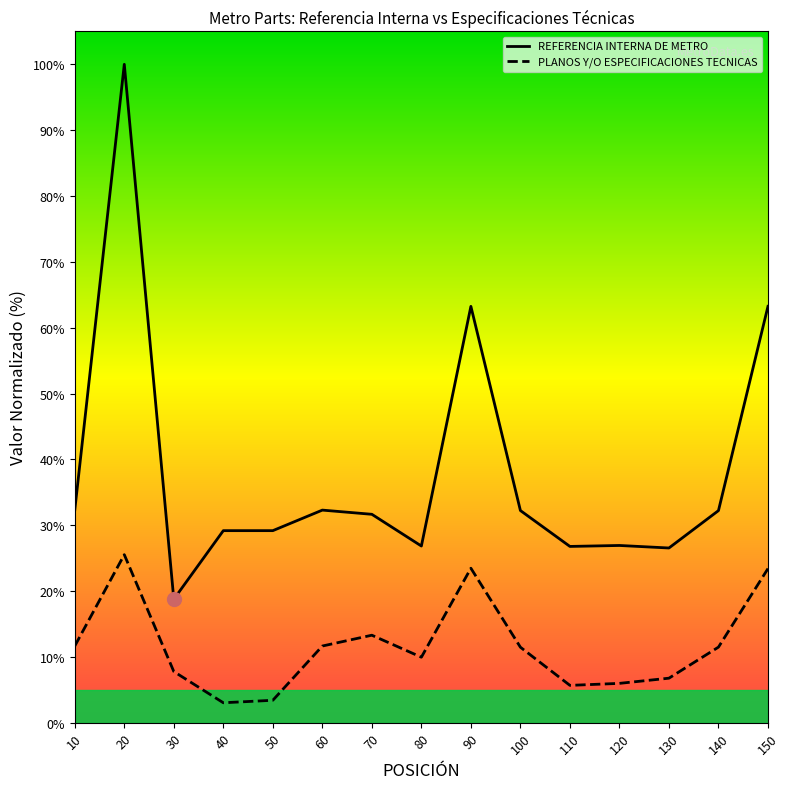

How many distinct data groups are displayed?

2